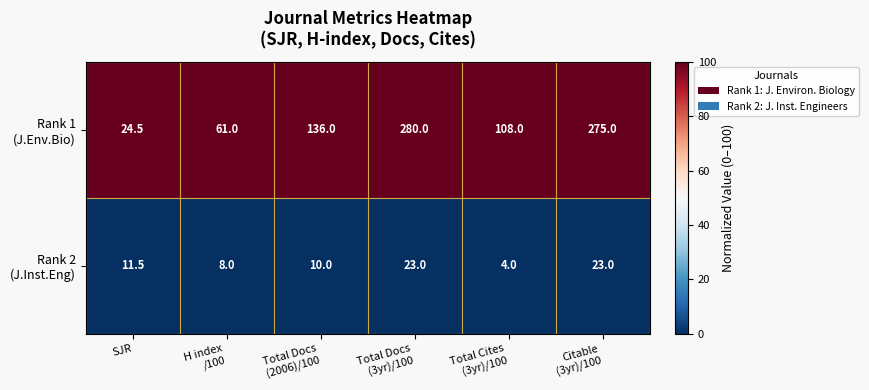

How many data points does each series have?

6